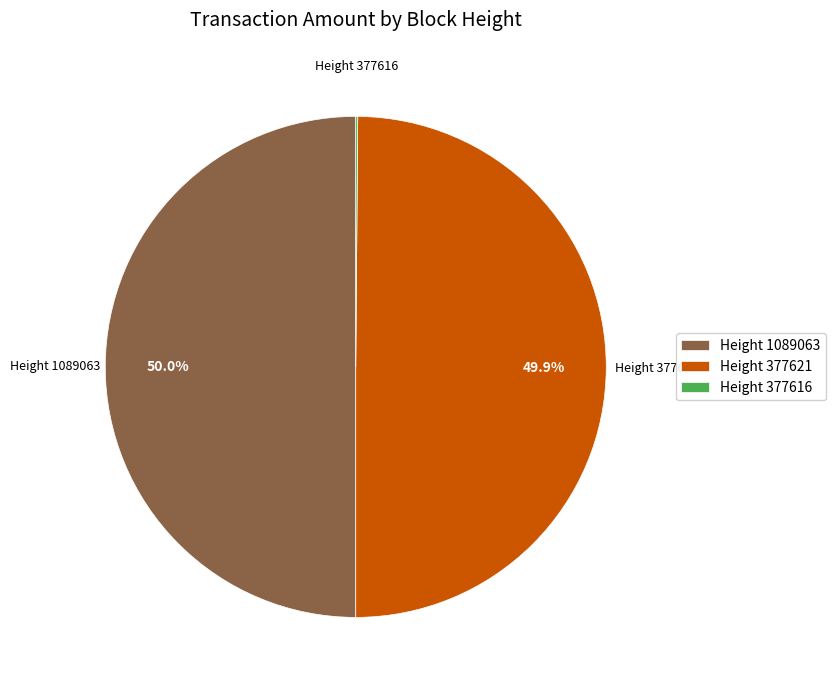

What is the total percentage of Height 1089063 and Height 377621?

99.9%